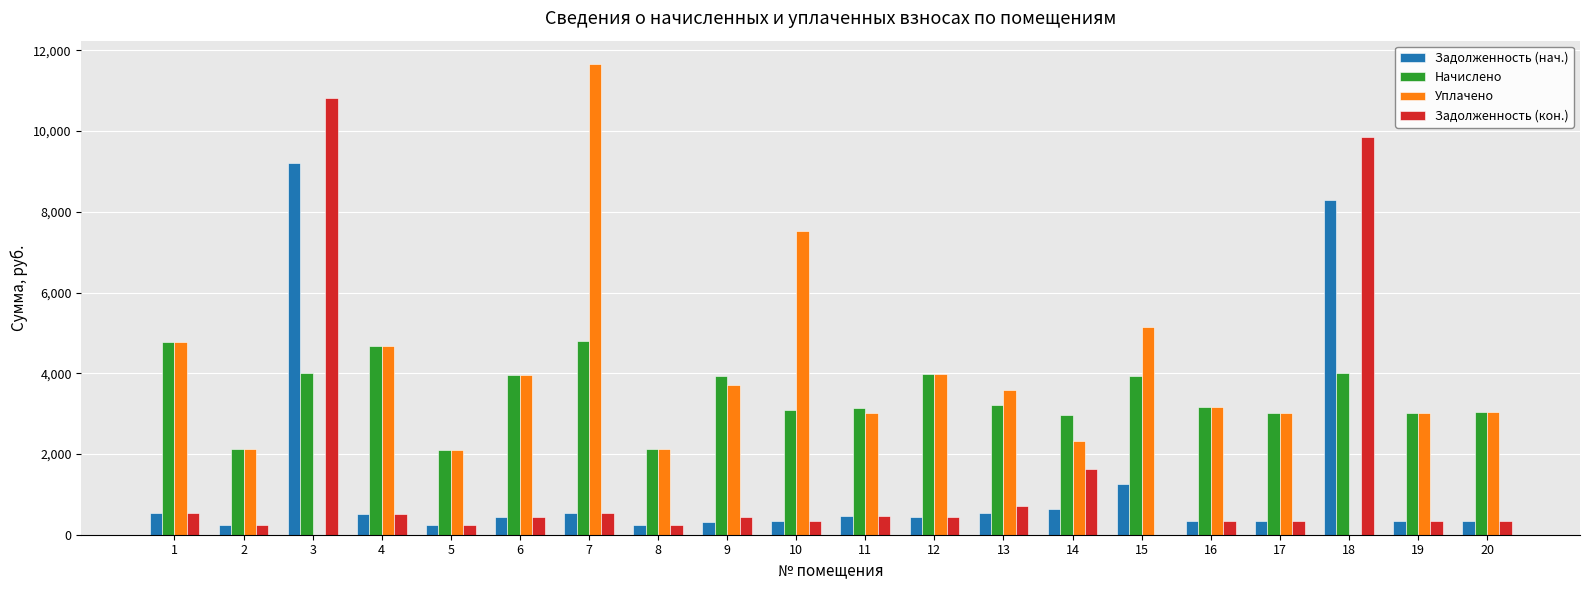

The value of Задолженность (кон.) at 18 is 9865.5. True or false?

True